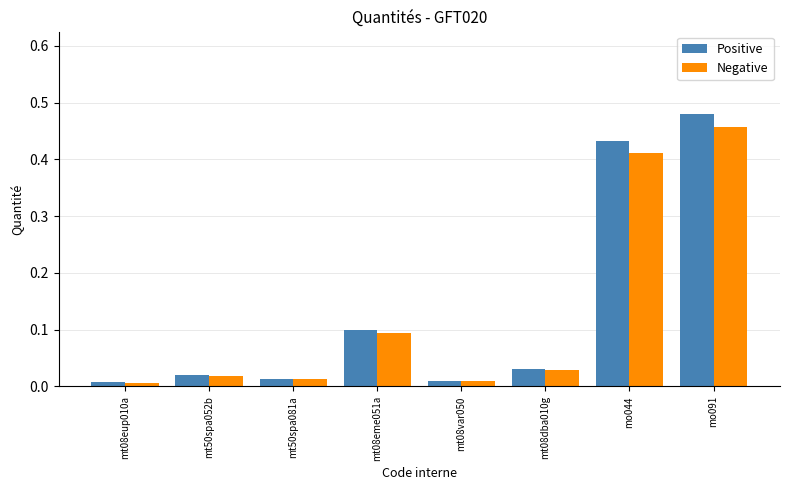

What is the sum of all Positive values?

1.1